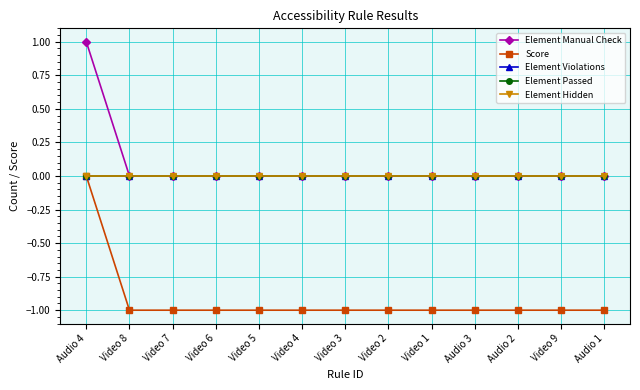

Which has a higher value, Video 7 or Video 5?

Video 7